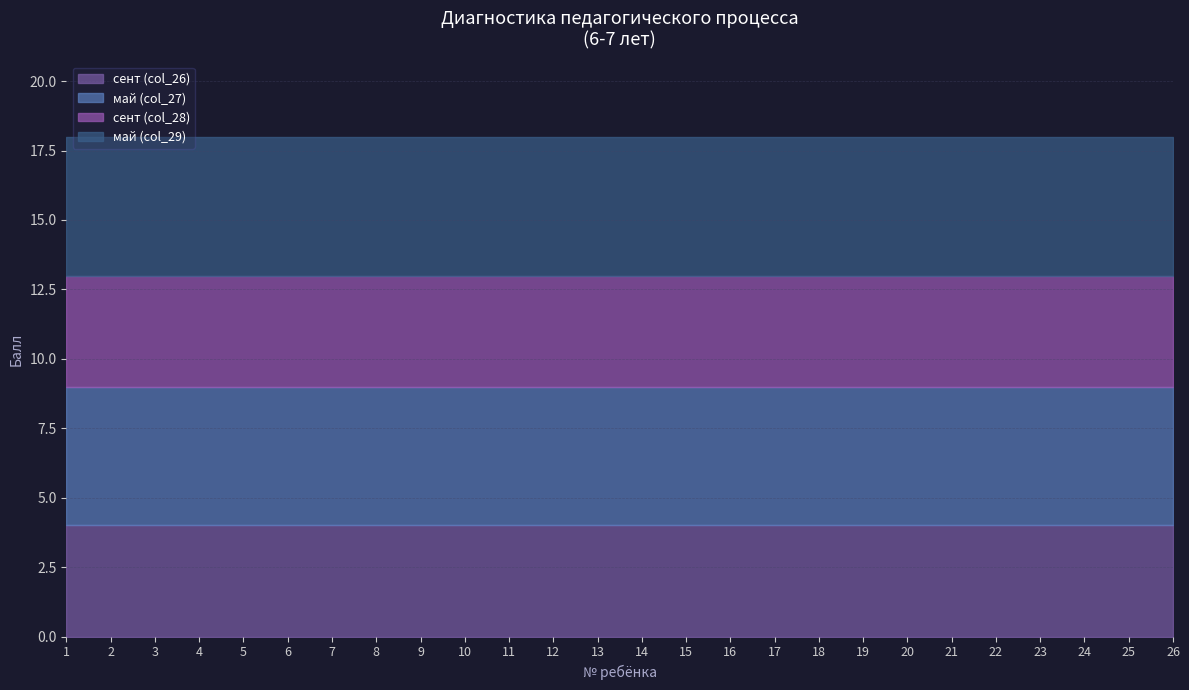

Which category has the lowest value in the сент (col_28) series?

1